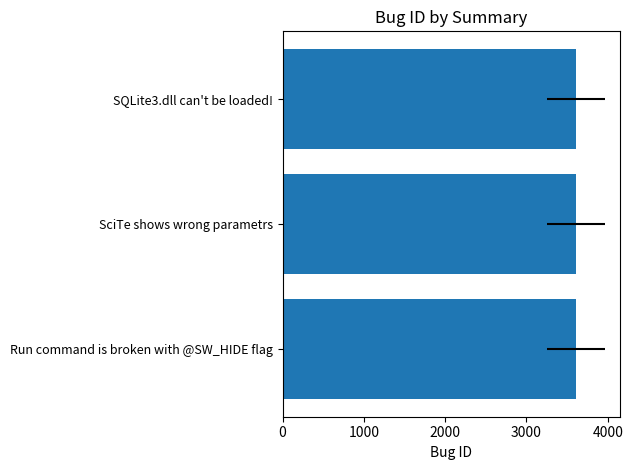

What is the ratio of the value at SQLite3.dll can't be loaded! to the value at SciTe shows wrong parametrs?

1.0